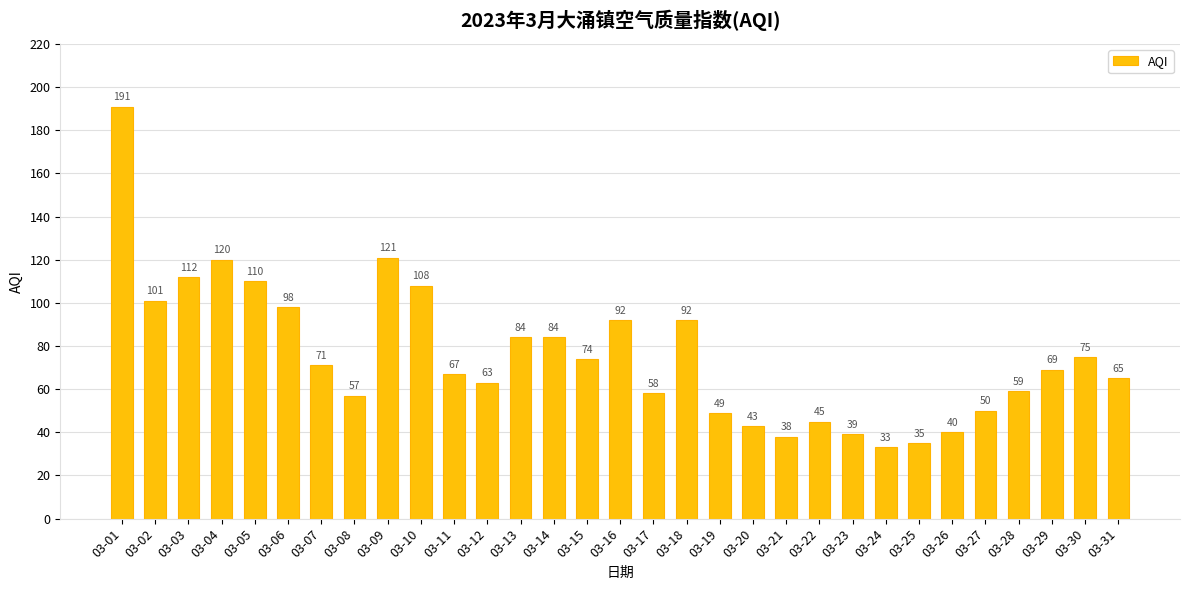

Reading left to right, extract all data points from this chart.

191	101	112	120	110	98	71	57	121	108	67	63	84	84	74	92	58	92	49	43	38	45	39	33	35	40	50	59	69	75	65